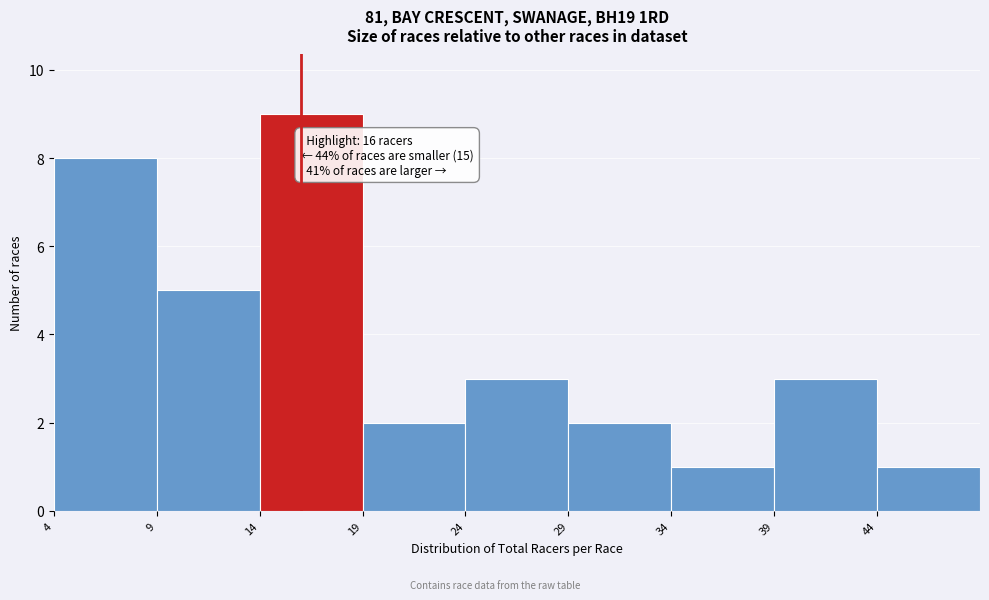

Which range on the x-axis has the tallest bar?

14 to 19